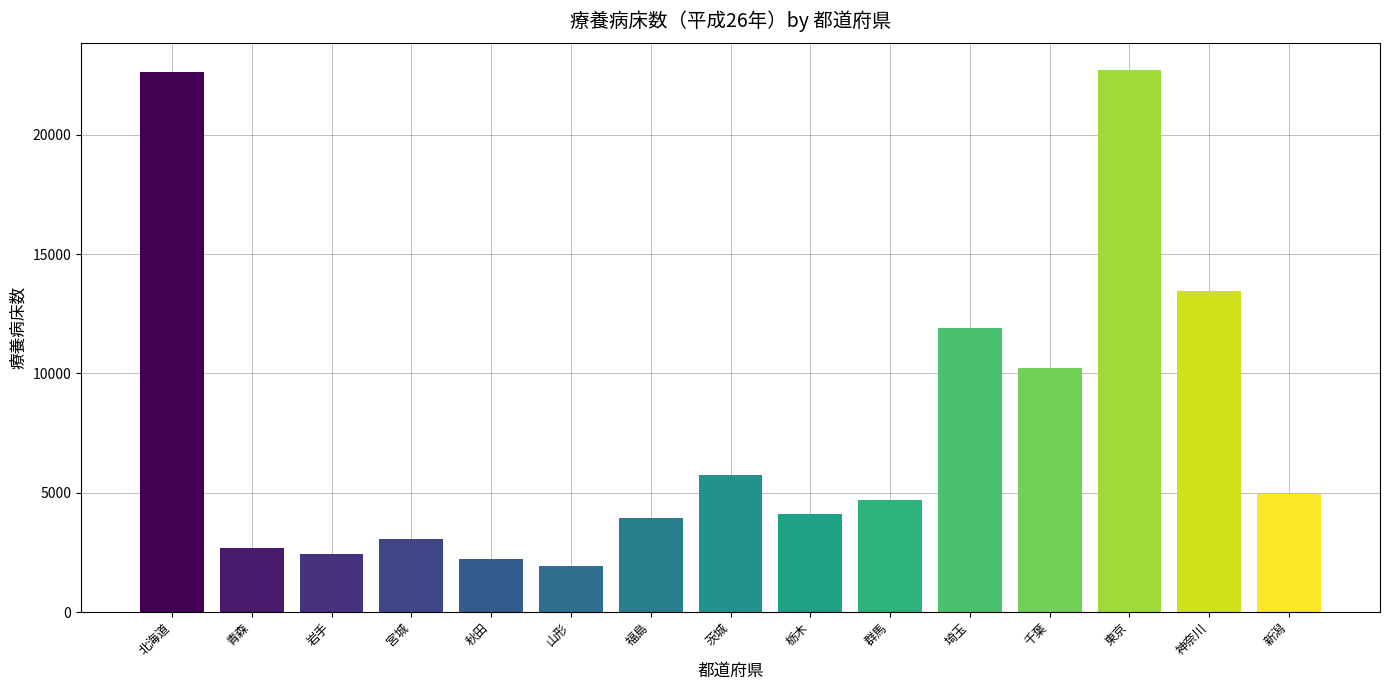

The chart shows a value of 13462 at 神奈川. True or false?

True